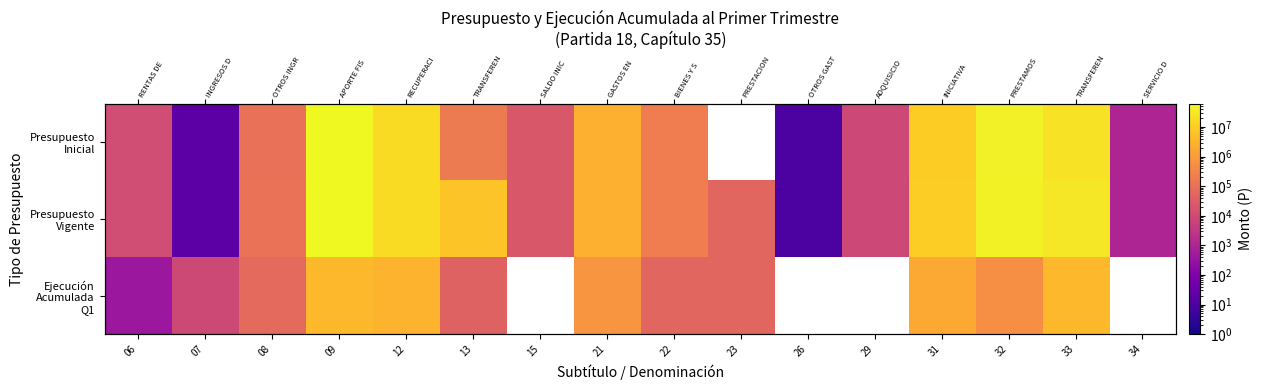

At how many categories does at least one series exceed 18382248?

3